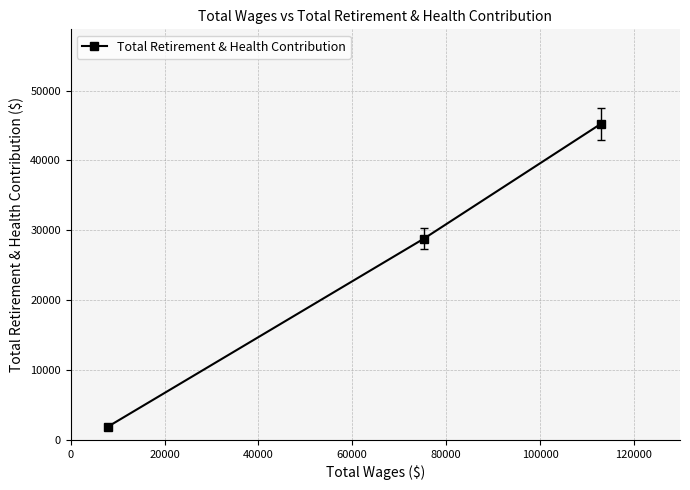

How many lines are shown in the chart?

1